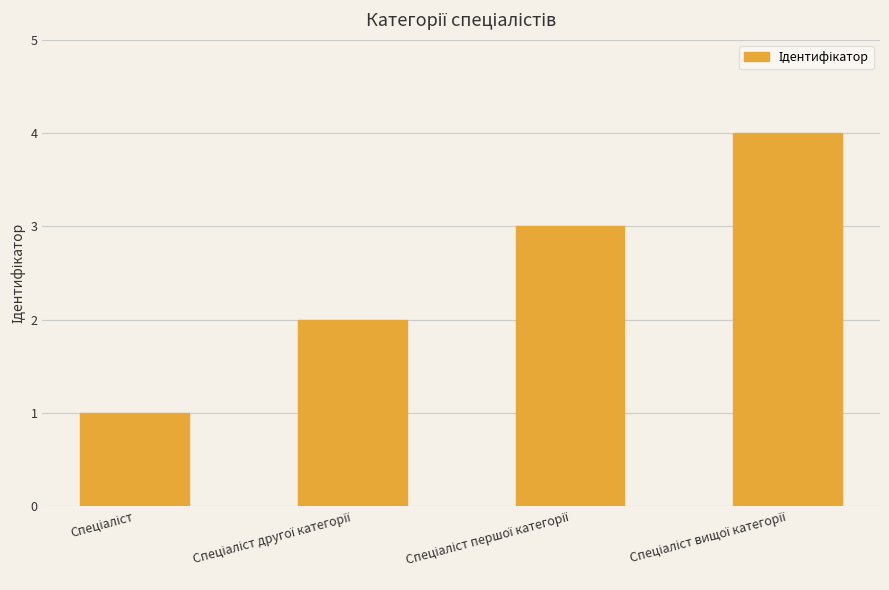

What is the maximum value shown in the chart?

4